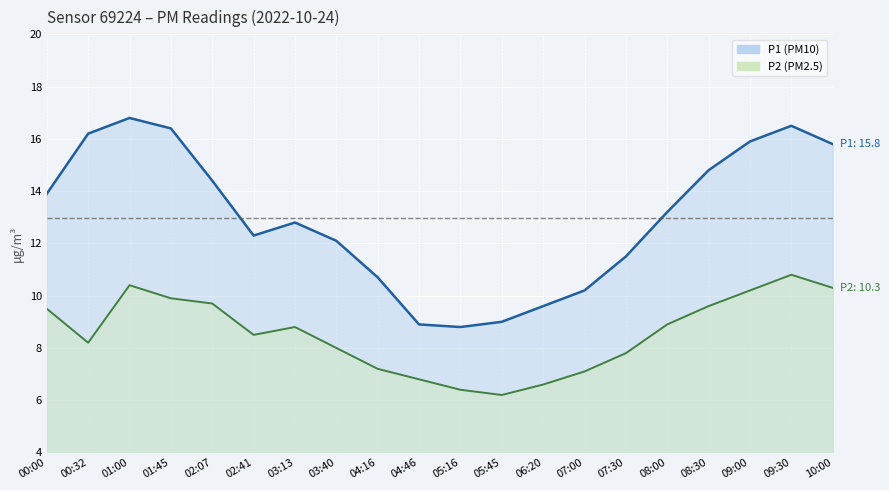

True or false: P1 line has a value of 8.8 at 09:00.

False